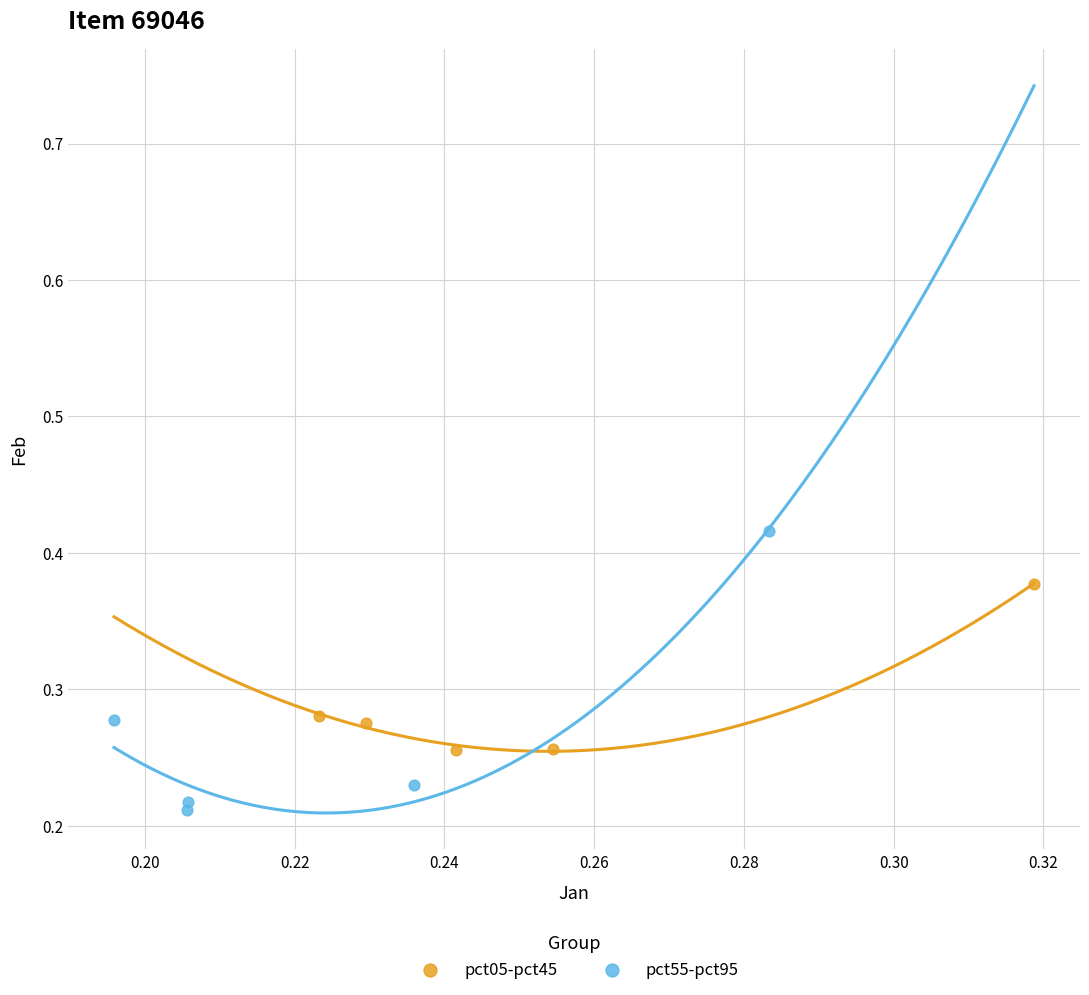

Which series reaches the maximum Y coordinate?

pct55-pct95